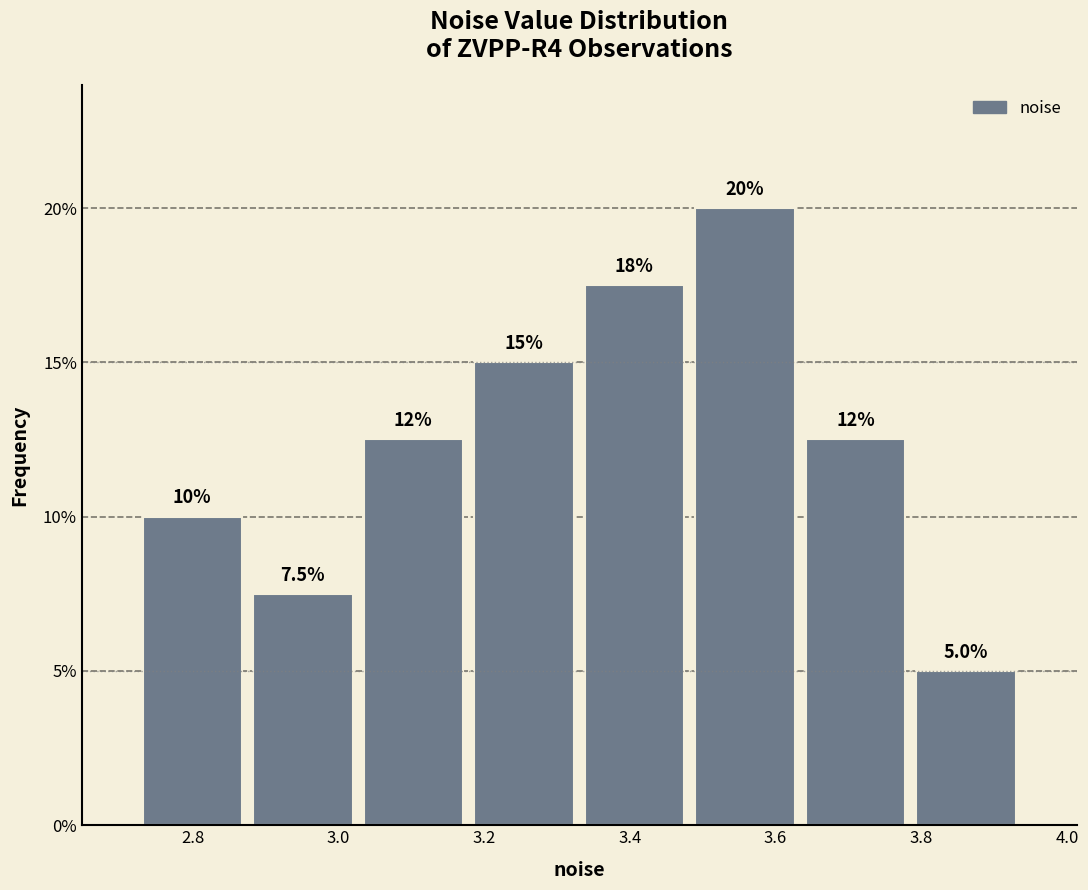

Which range on the x-axis has the tallest bar?

3.48 to 3.64